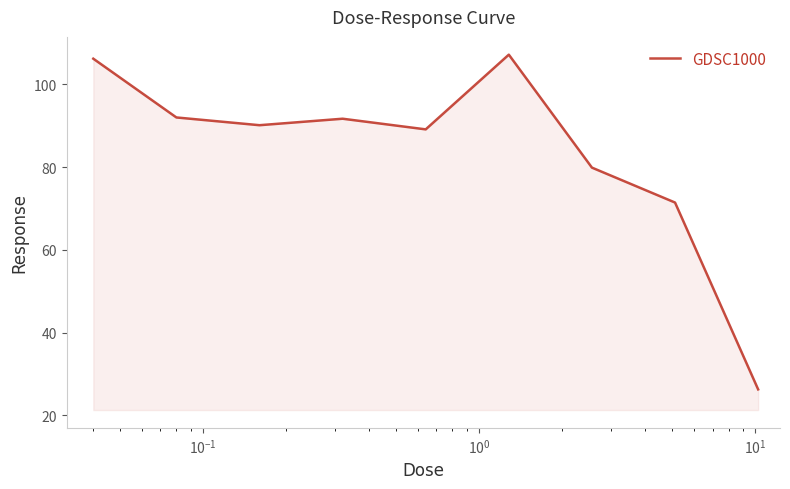

What is the smallest value displayed?

26.2